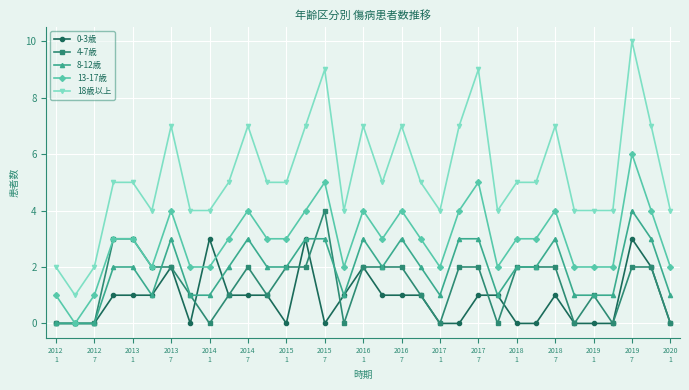

What is the greatest value displayed?

10